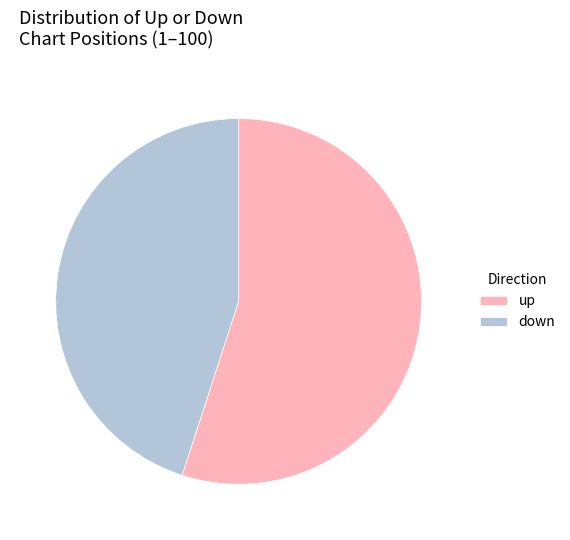

Approximately how many times larger is the value at down compared to up?

0.8